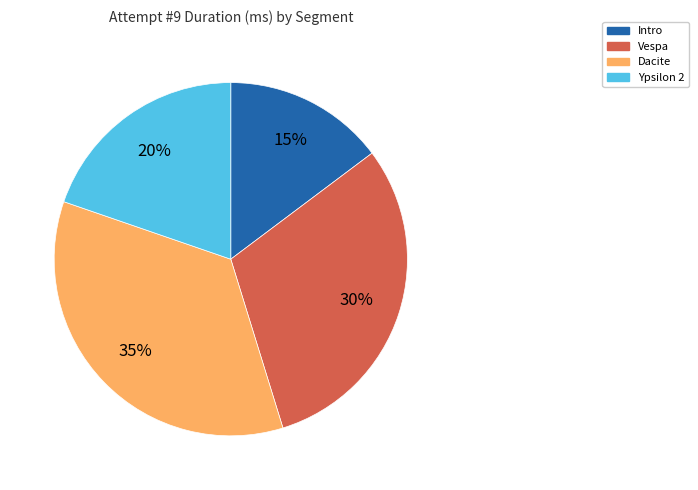

What percentage is the Ypsilon 2 slice, to the nearest percent?

20%